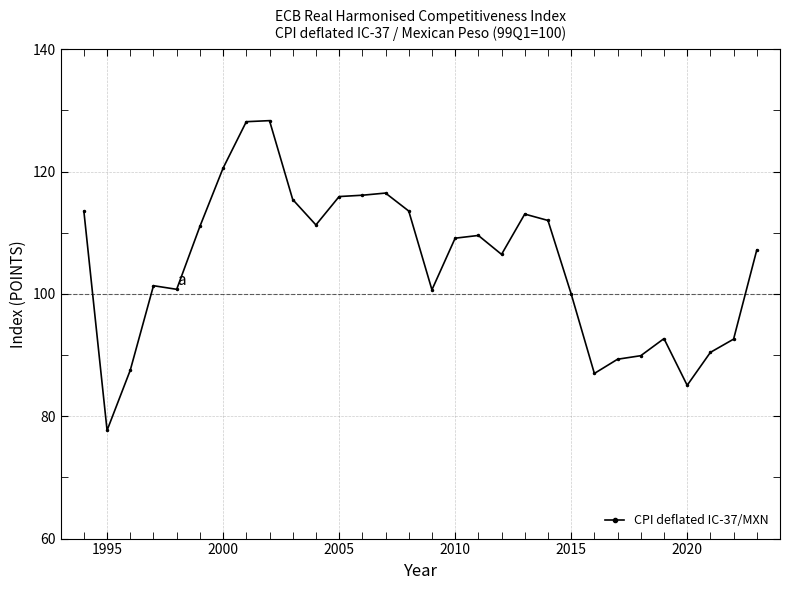

What is the minimum value shown in the chart?

77.7